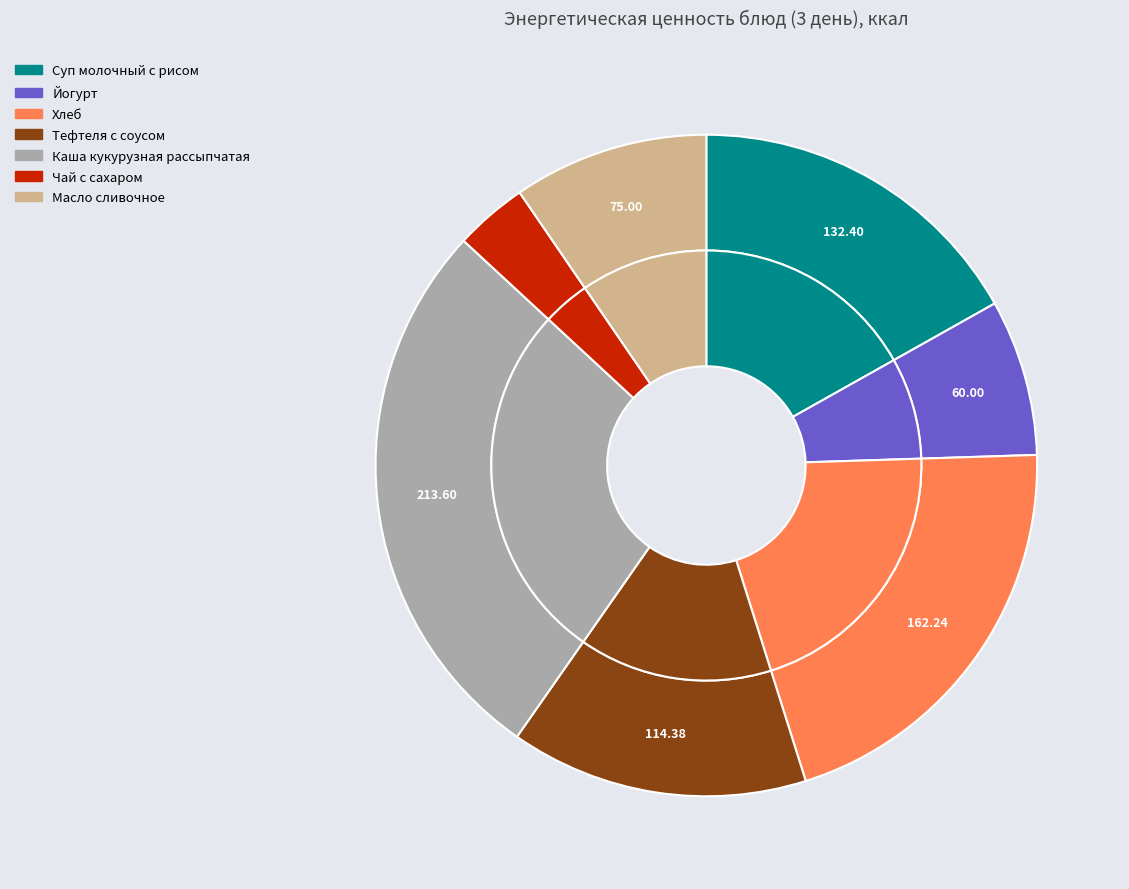

True or false: Каша кукурузная рассыпчатая accounts for 27% of the total.

True